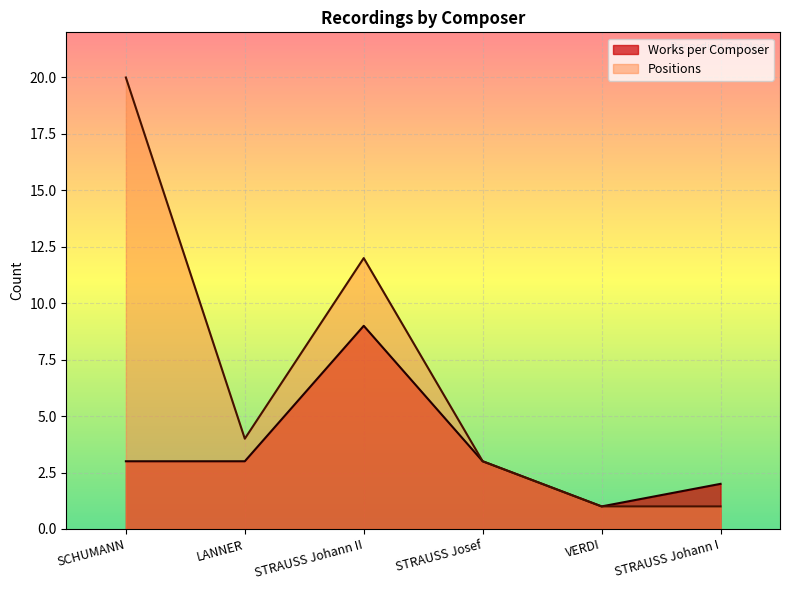

True or false: Works per Composer and Positions cross at least once.

False